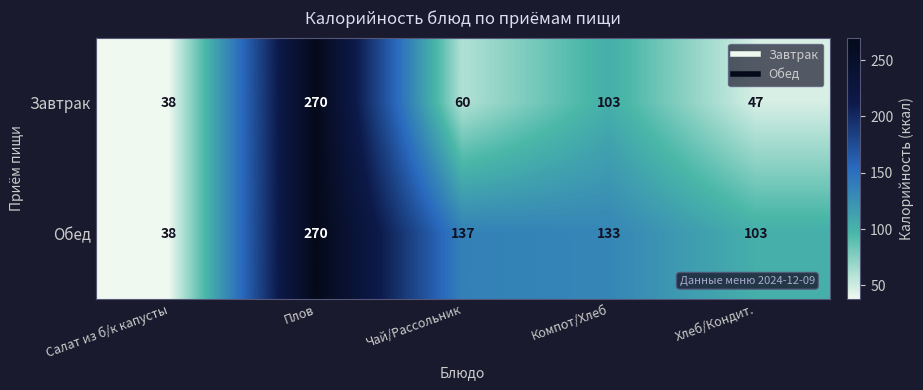

The Обед series shows 270 at Плов. True or false?

True